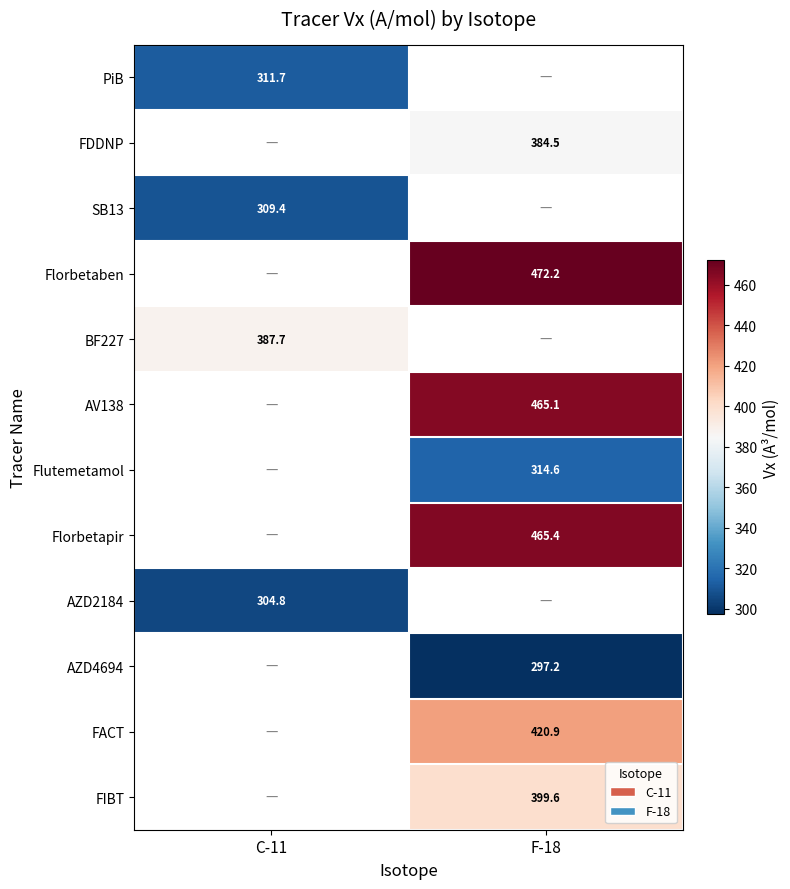

True or false: AV138 has a value of 465.1 at F-18.

True